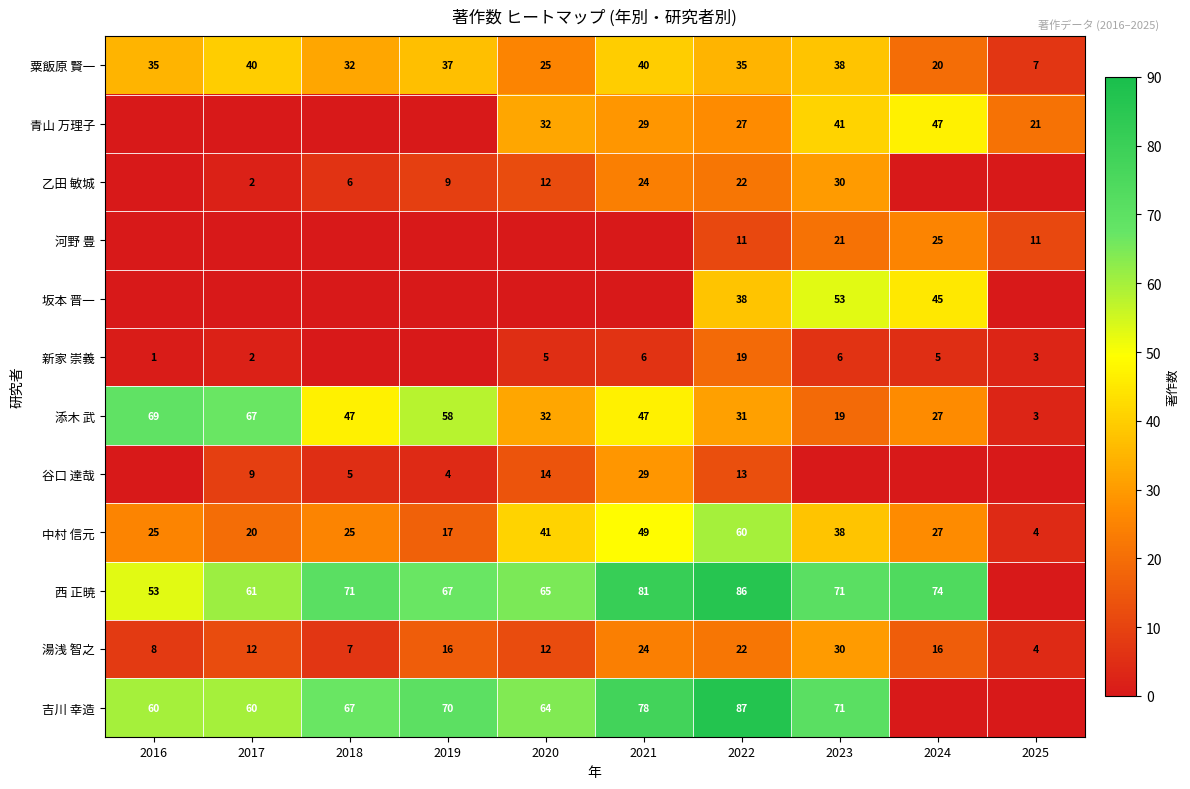

Is it true that 谷口 達哉 equals 5 at 2017?

False